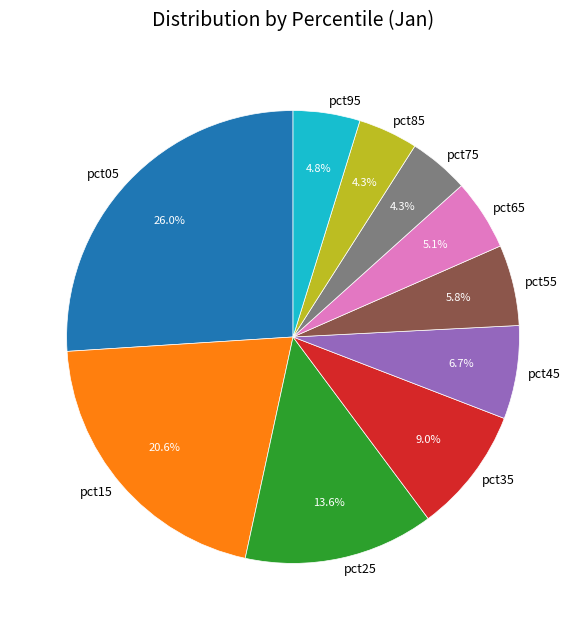

True or false: pct25 accounts for 21% of the total.

False